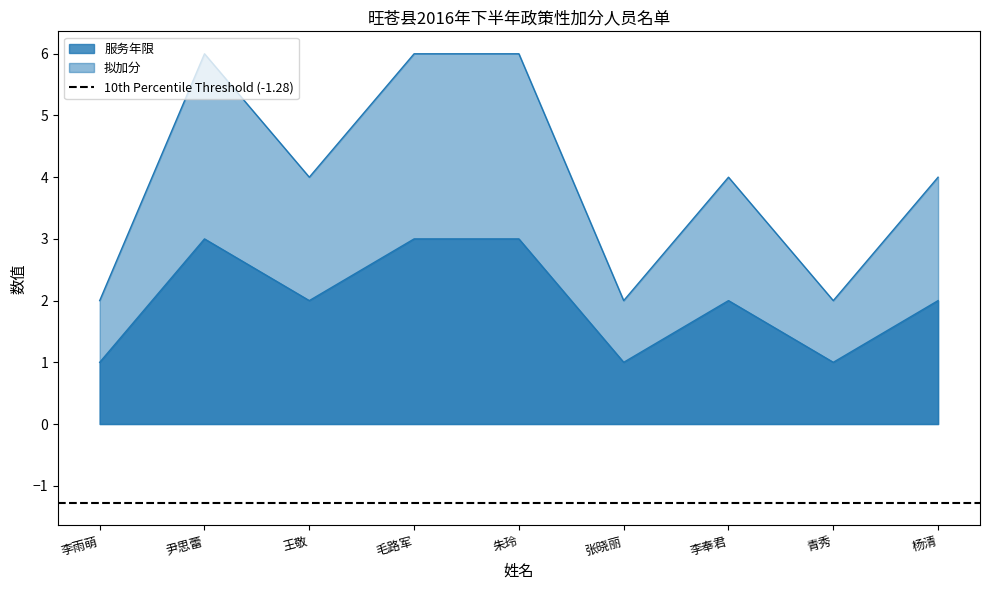

Reading left to right, what are all the values shown in this chart?

服务年限: 1	3	2	3	3	1	2	1	2
拟加分: 2	6	4	6	6	2	4	2	4